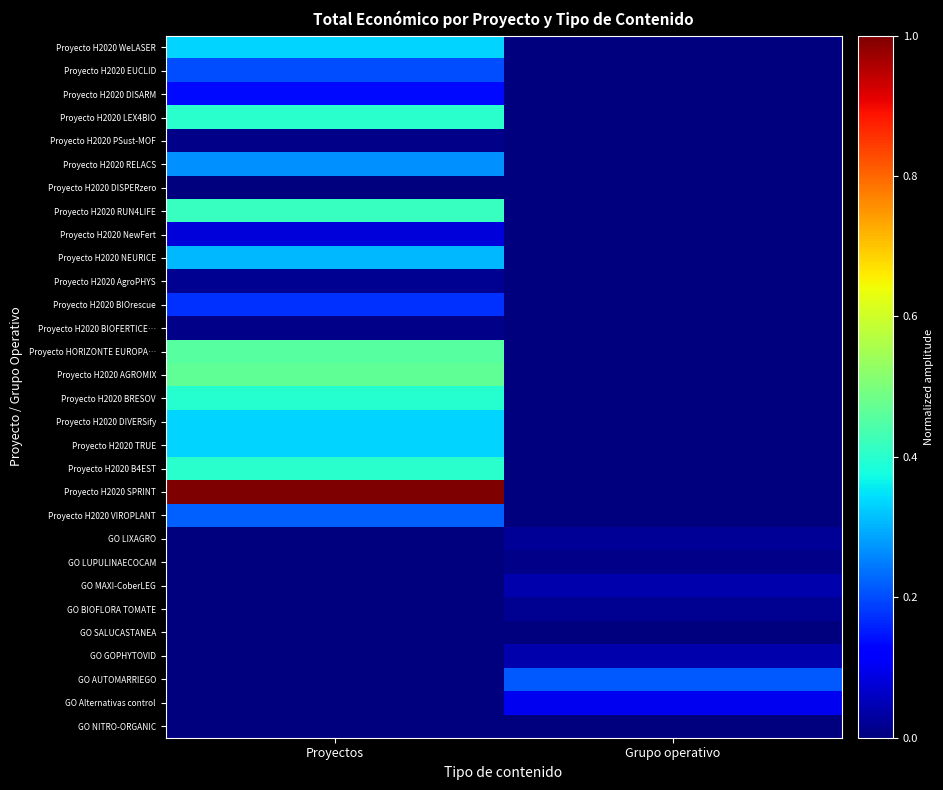

Reading left to right, what are all the values shown in this chart?

Proyecto H2020 WeLASER: Proyectos=0.3	Grupo operativo=0.0
Proyecto H2020 EUCLID: Proyectos=0.2	Grupo operativo=0.0
Proyecto H2020 DISARM: Proyectos=0.1	Grupo operativo=0.0
Proyecto H2020 LEX4BIO: Proyectos=0.4	Grupo operativo=0.0
Proyecto H2020 PSust-MOF: Proyectos=0.0	Grupo operativo=0.0
Proyecto H2020 RELACS: Proyectos=0.3	Grupo operativo=0.0
Proyecto H2020 DISPERzero: Proyectos=0.0	Grupo operativo=0.0
Proyecto H2020 RUN4LIFE: Proyectos=0.4	Grupo operativo=0.0
Proyecto H2020 NewFert: Proyectos=0.1	Grupo operativo=0.0
Proyecto H2020 NEURICE: Proyectos=0.3	Grupo operativo=0.0
Proyecto H2020 AgroPHYS: Proyectos=0.0	Grupo operativo=0.0
Proyecto H2020 BIOrescue: Proyectos=0.2	Grupo operativo=0.0
Proyecto H2020 BIOFERTICE…: Proyectos=0.0	Grupo operativo=0.0
Proyecto HORIZONTE EUROPA…: Proyectos=0.5	Grupo operativo=0.0
Proyecto H2020 AGROMIX: Proyectos=0.5	Grupo operativo=0.0
Proyecto H2020 BRESOV: Proyectos=0.4	Grupo operativo=0.0
Proyecto H2020 DIVERSify: Proyectos=0.3	Grupo operativo=0.0
Proyecto H2020 TRUE: Proyectos=0.3	Grupo operativo=0.0
Proyecto H2020 B4EST: Proyectos=0.4	Grupo operativo=0.0
Proyecto H2020 SPRINT: Proyectos=1.0	Grupo operativo=0.0
Proyecto H2020 VIROPLANT: Proyectos=0.2	Grupo operativo=0.0
GO LIXAGRO: Proyectos=0.0	Grupo operativo=0.0
GO LUPULINAECOCAM: Proyectos=0.0	Grupo operativo=0.0
GO MAXI-CoberLEG: Proyectos=0.0	Grupo operativo=0.0
GO BIOFLORA TOMATE: Proyectos=0.0	Grupo operativo=0.0
GO SALUCASTANEA: Proyectos=0.0	Grupo operativo=0.0
GO GOPHYTOVID: Proyectos=0.0	Grupo operativo=0.0
GO AUTOMARRIEGO: Proyectos=0.0	Grupo operativo=0.2
GO Alternativas control: Proyectos=0.0	Grupo operativo=0.1
GO NITRO-ORGANIC: Proyectos=0.0	Grupo operativo=0.0